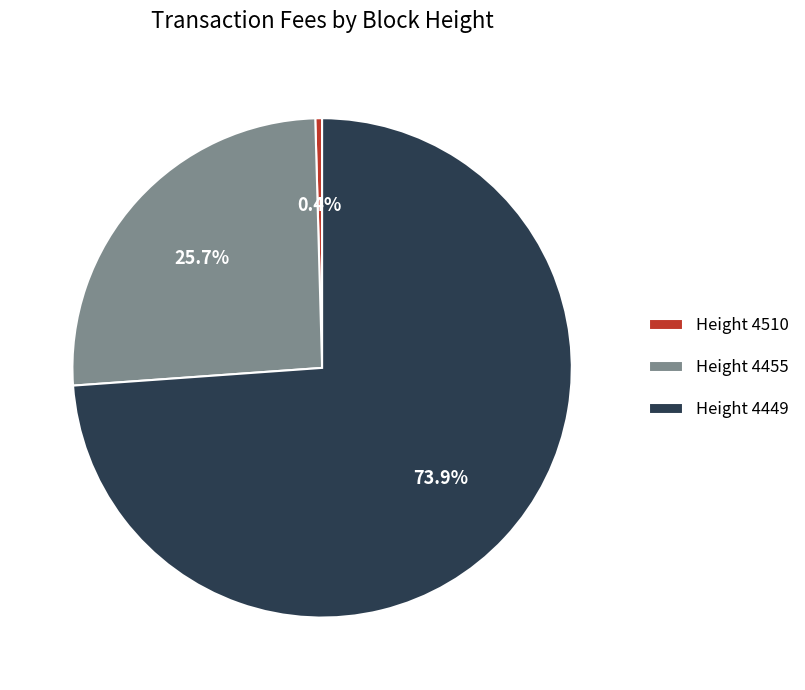

What is the largest slice in the pie chart?

Height 4449